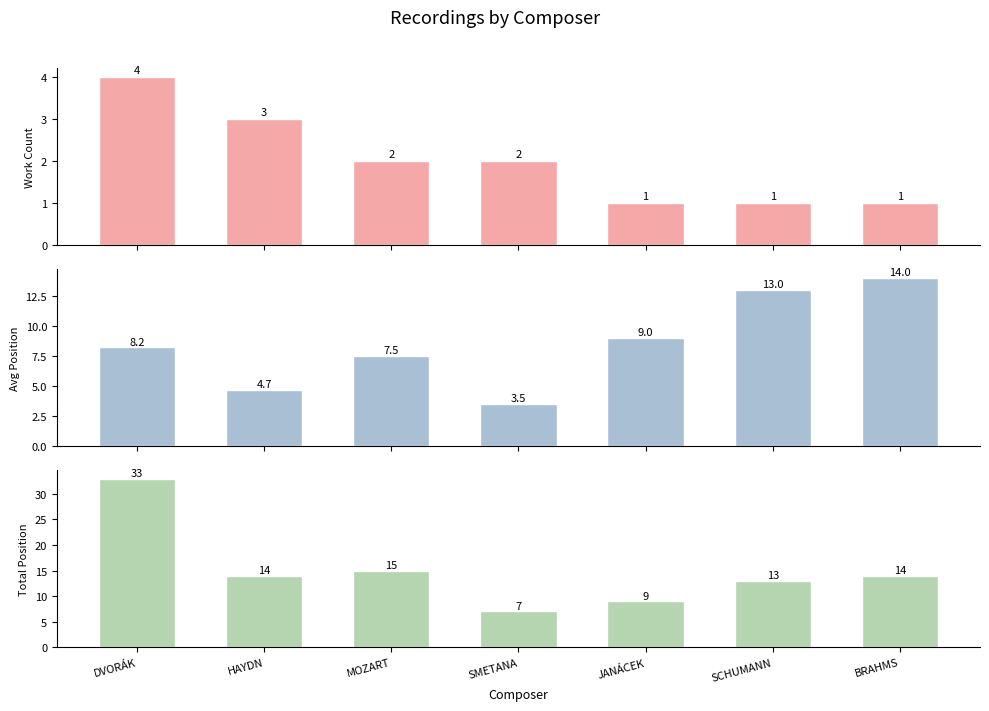

How many bars are there in total?

21